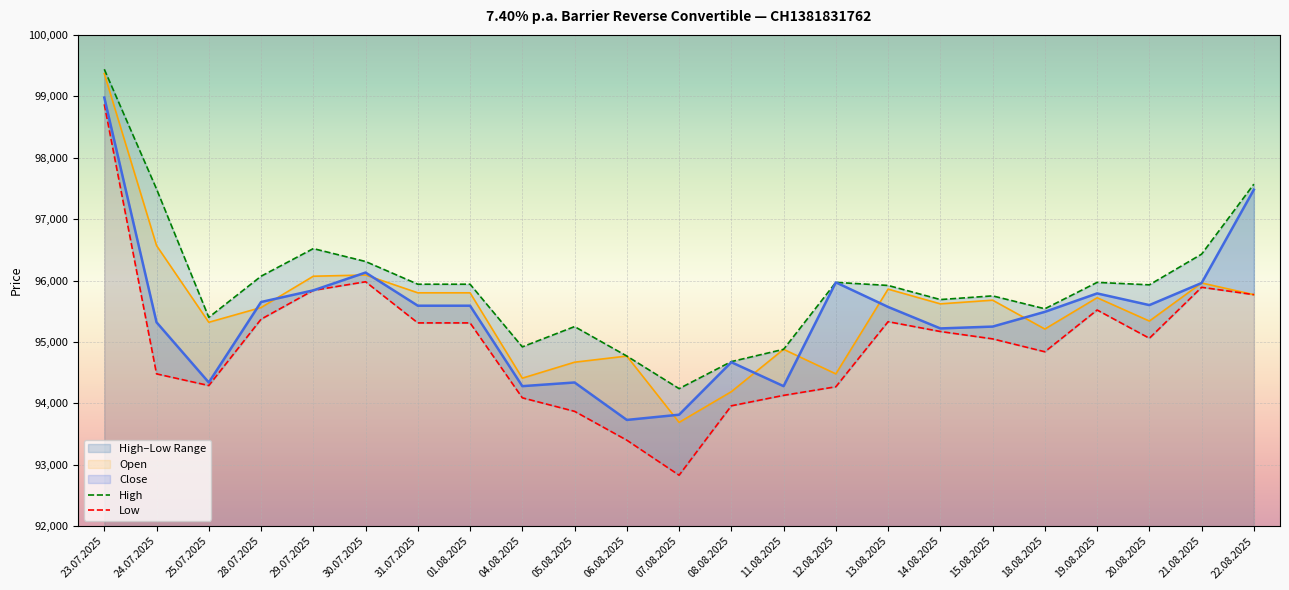

The value of Open at 12.08.2025 is 94480. True or false?

True